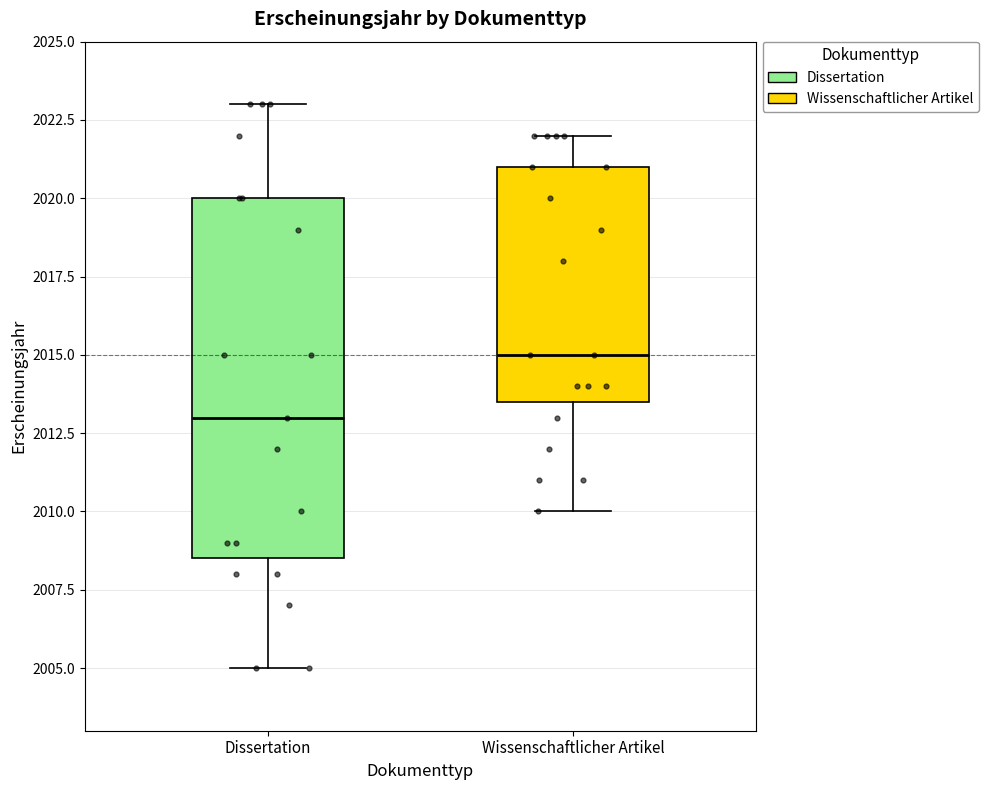

Reading left to right, read every box against the y-axis: the position of its median line, the range the box covers, and the ends of its whiskers. The values are not printed on the chart, so give them approximately, as read against the axis.

Dissertation: median 2013.0, box 2008.5 to 2020.0, whiskers 2005.0 to 2023.0
Wissenschaftlicher Artikel: median 2015.0, box 2013.5 to 2021.0, whiskers 2010.0 to 2022.0